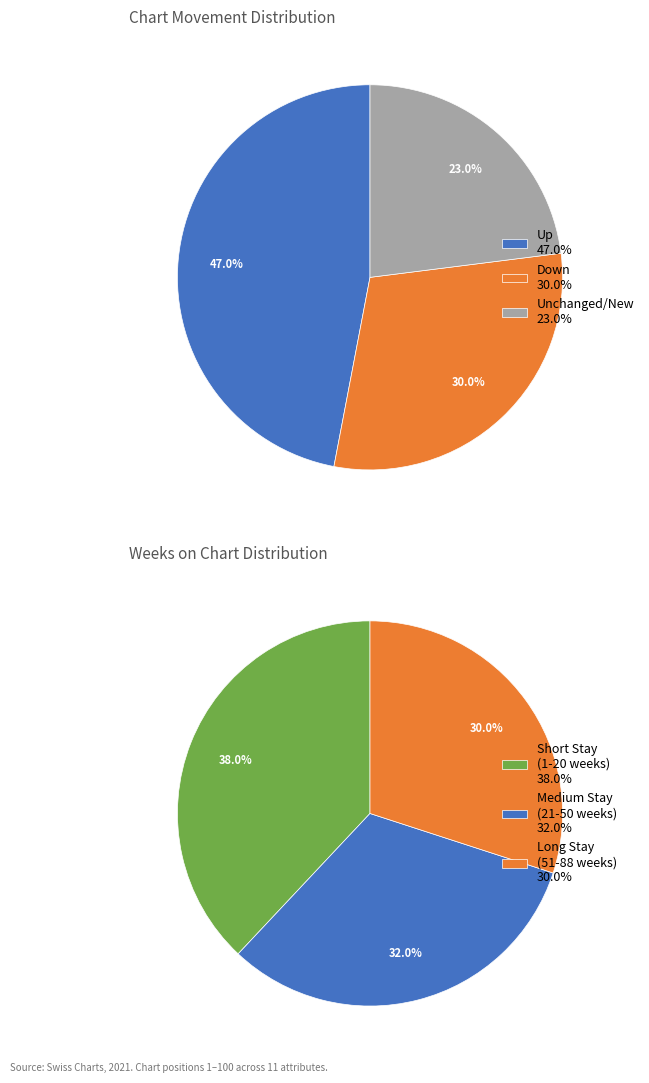

Is there any slice that represents more than half of the pie?

No